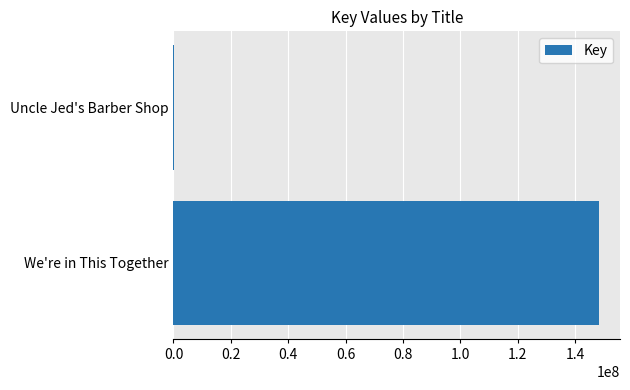

Which has a higher value, We're in This Together or Uncle Jed's Barber Shop?

We're in This Together